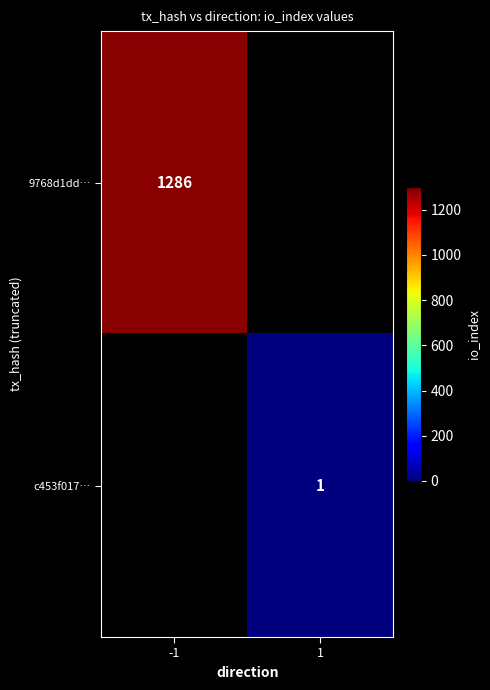

Is it true that 9768d1dd… equals 1878 at -1?

False